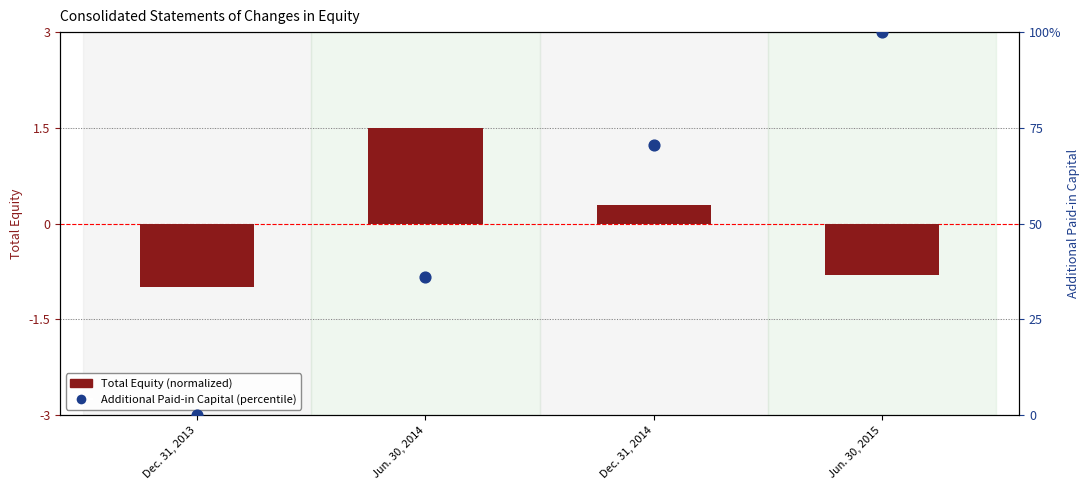

At how many categories does at least one series exceed 4?

3